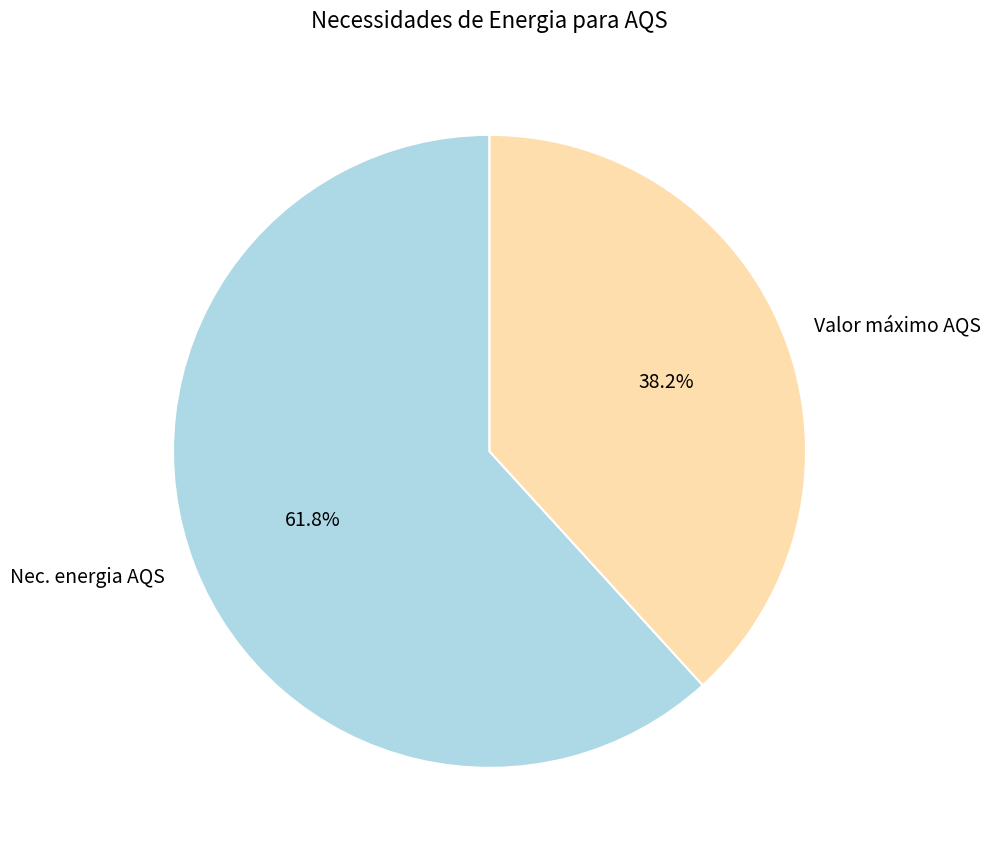

What portion of the pie excludes Nec. energia AQS?

38.2%